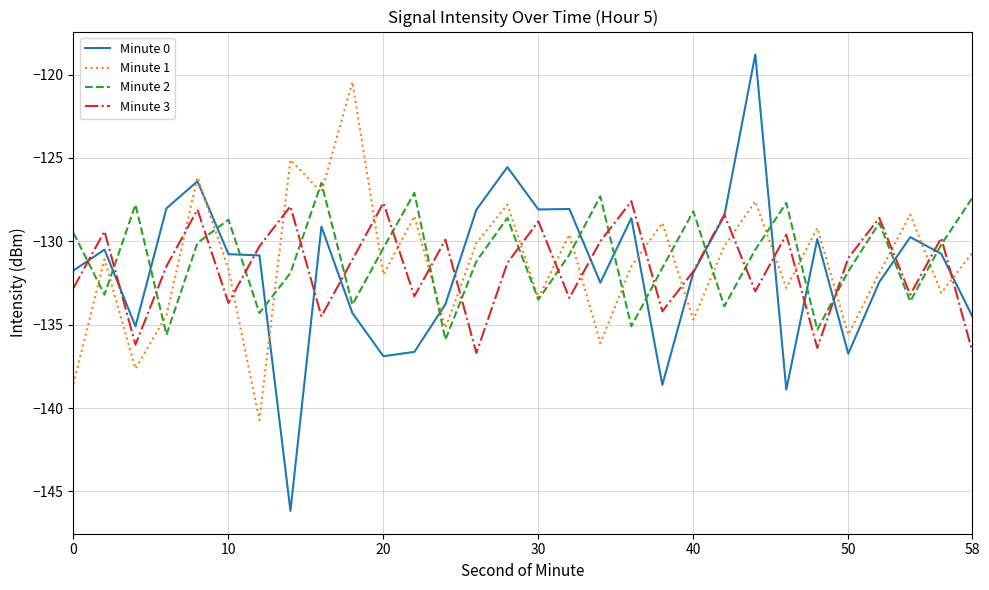

What is the minimum value for Minute 1?

-140.7